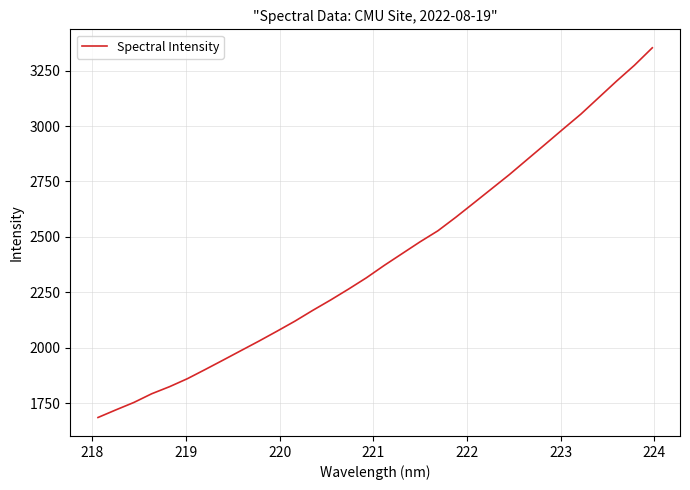

What is the difference between the maximum and minimum values?

1668.5